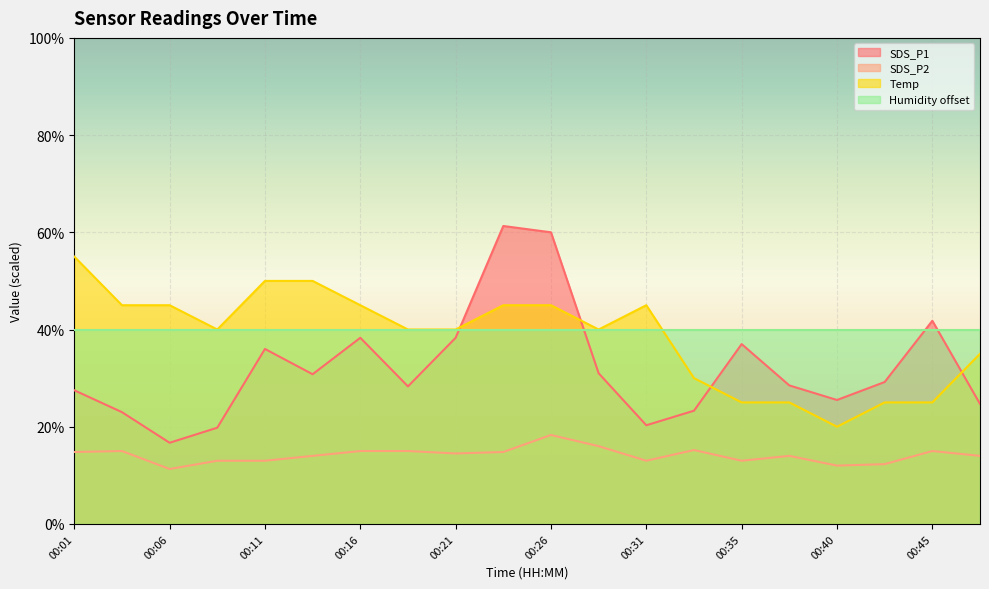

What is the lowest value of the SDS_P1 series?

16.7